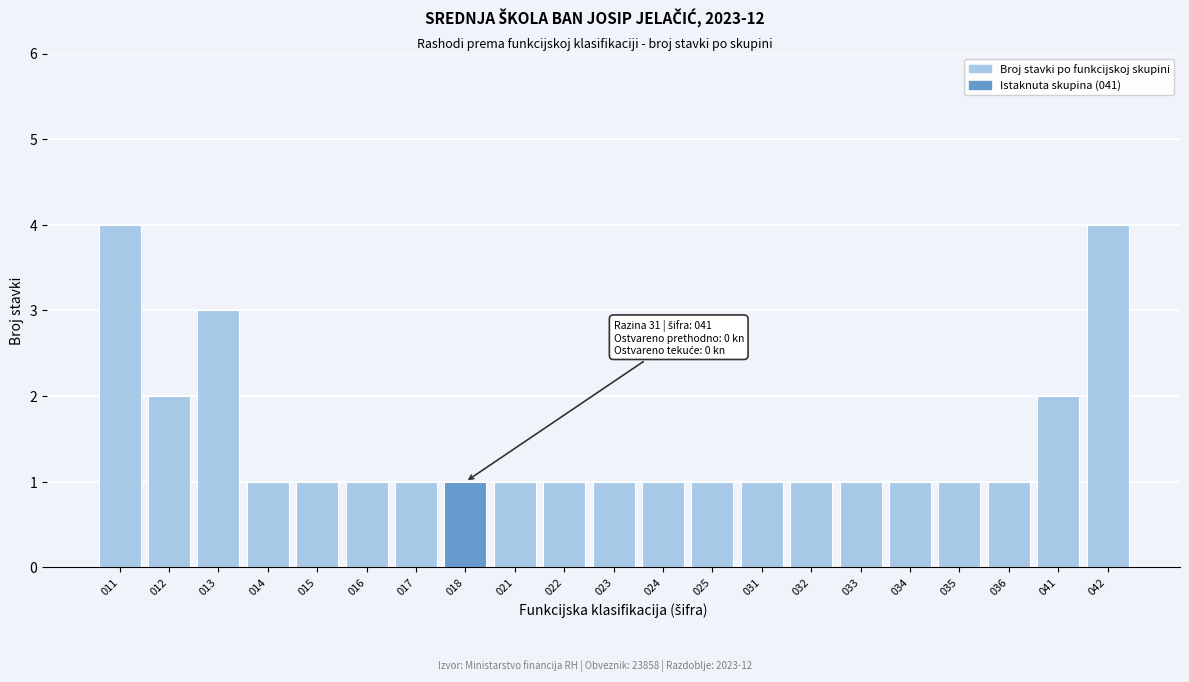

Reading right to left, list all the values displayed in this chart.

042=4	041=2	036=1	035=1	034=1	033=1	032=1	031=1	025=1	024=1	023=1	022=1	021=1	018=1	017=1	016=1	015=1	014=1	013=3	012=2	011=4